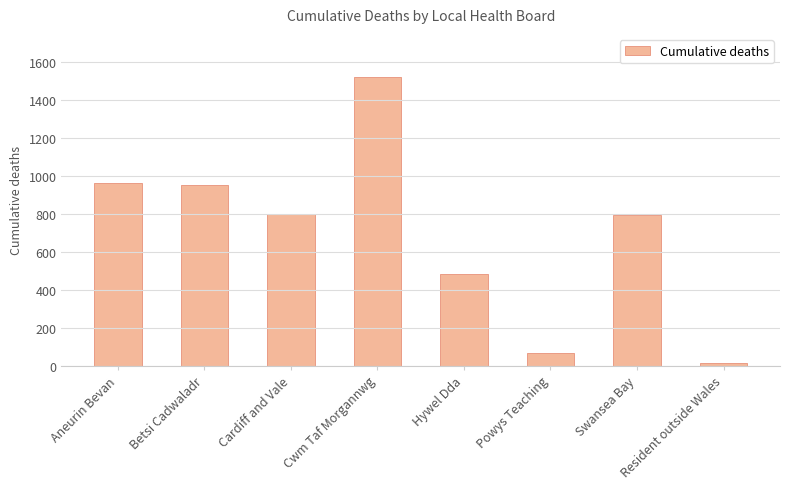

What is the difference between the values at Aneurin Bevan and Swansea Bay?

171